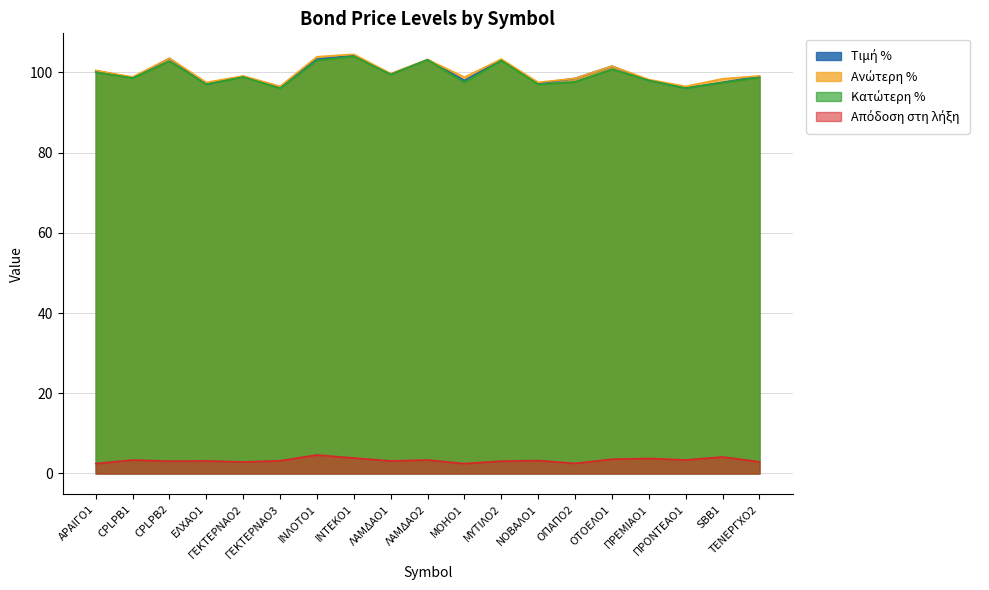

The value of Ανώτερη % at ΛΑΜΔΑΟ1 is 99.7. True or false?

True